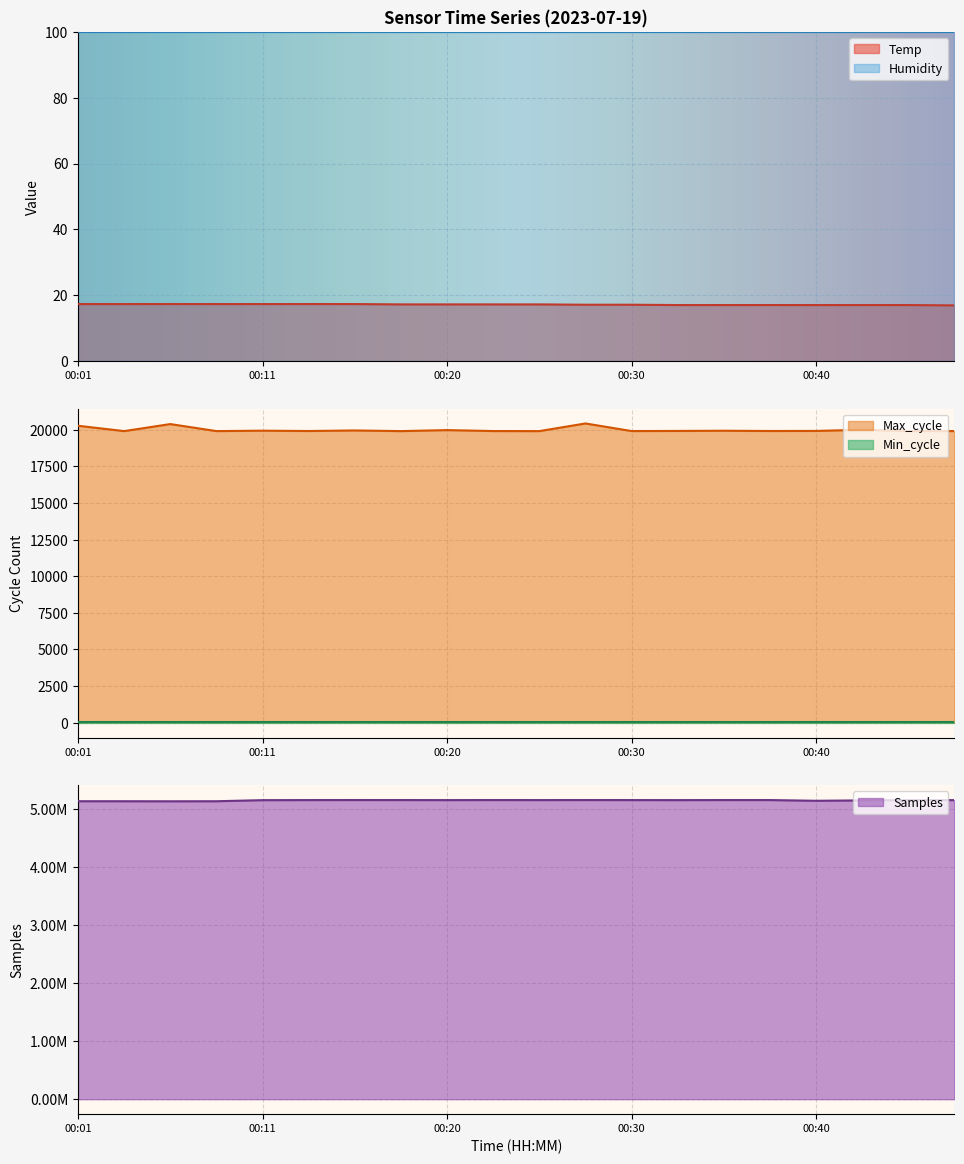

How many data points does each series have?

20